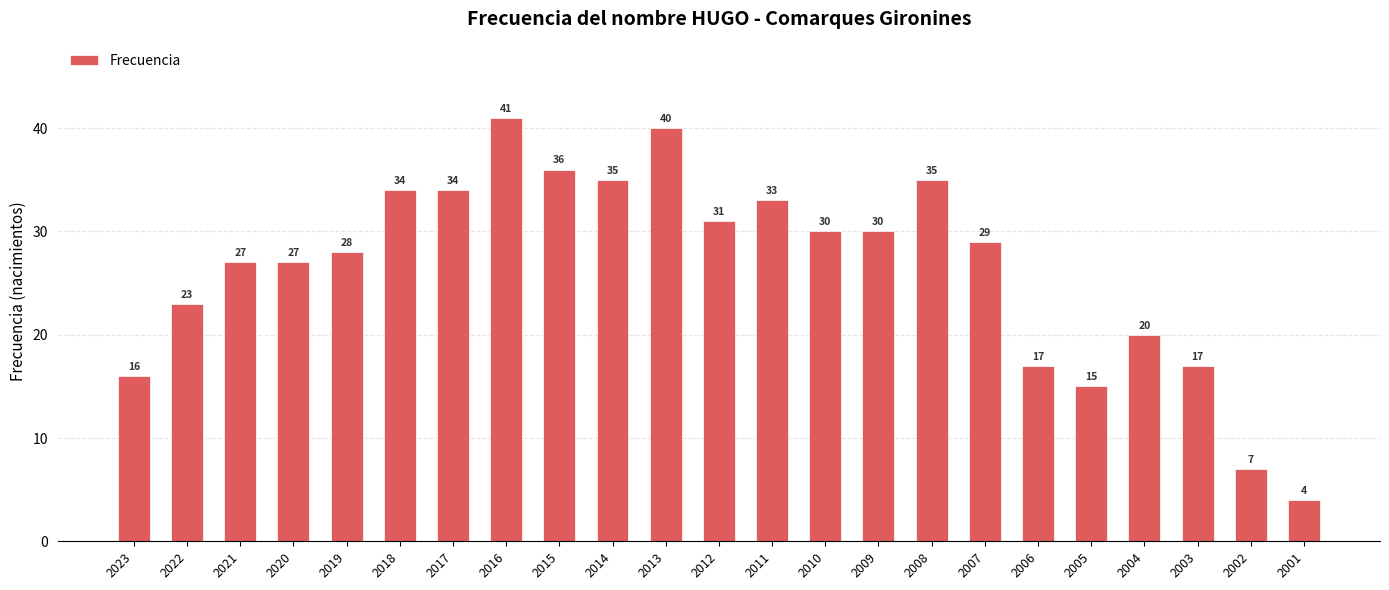

Count the number of categories in the chart.

23